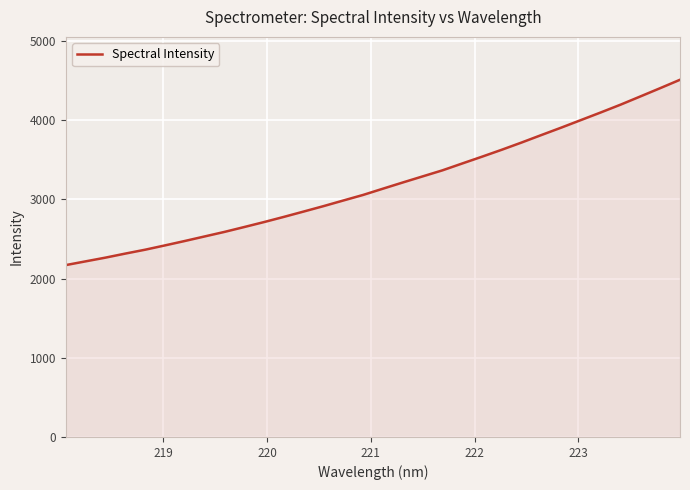

What is the difference between the maximum and minimum values?

2339.6